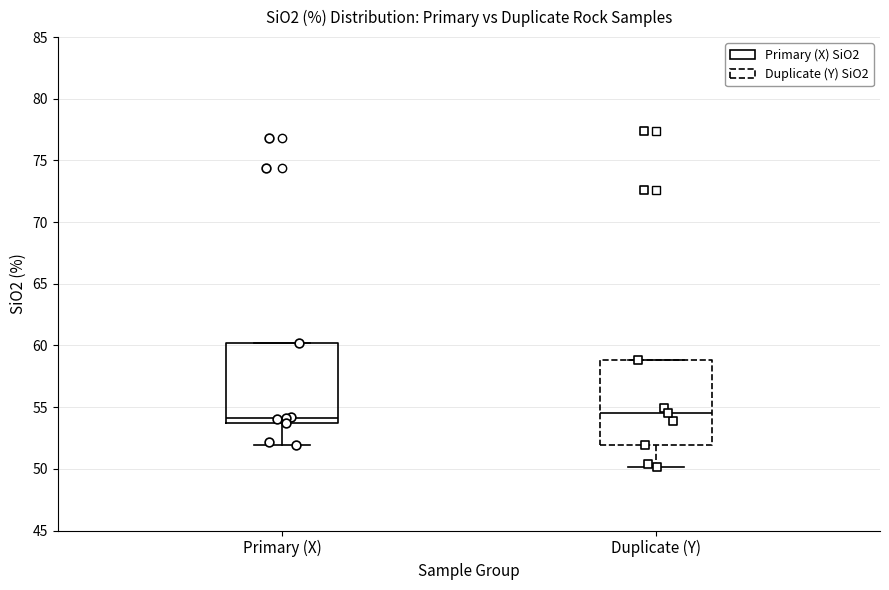

Where does the lower whisker of the box for Primary (X) end on the y-axis? The values are not printed on the chart, so give them approximately, as read against the axis.

52.0